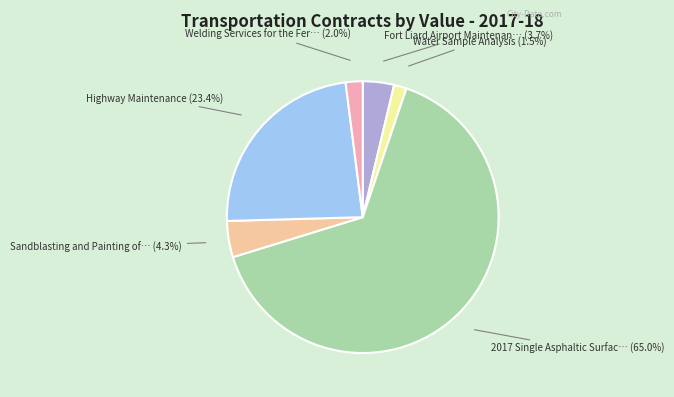

Does any single category account for the majority?

Yes